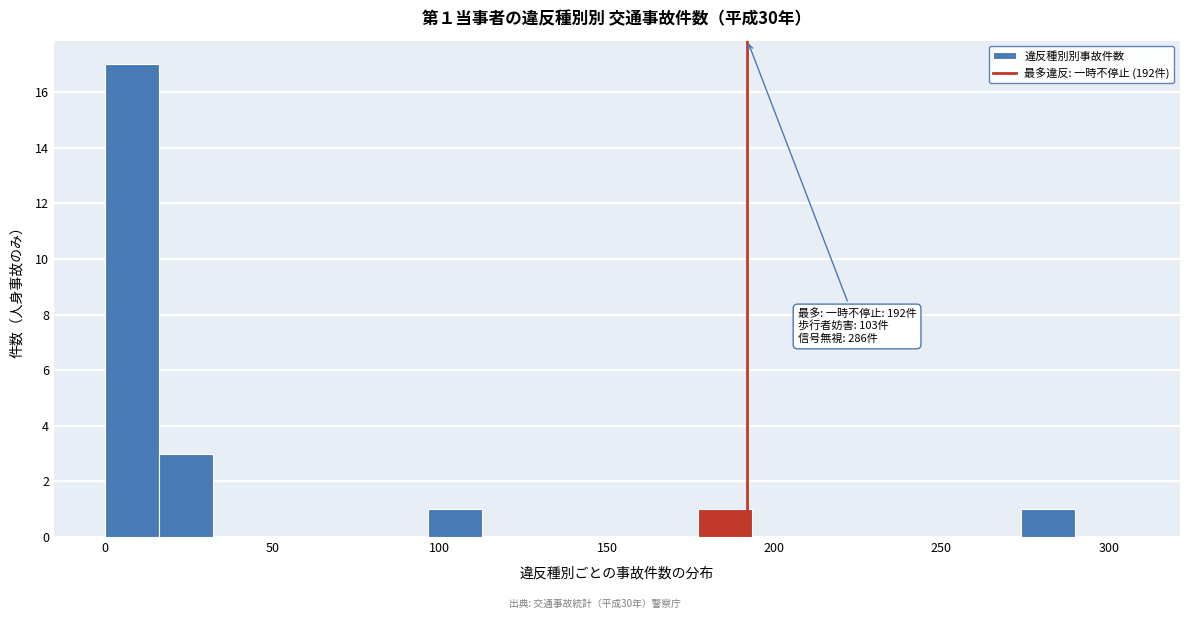

Around what value on the x-axis is the tallest bar? Give the approximate position of its centre, as read against the axis.

10